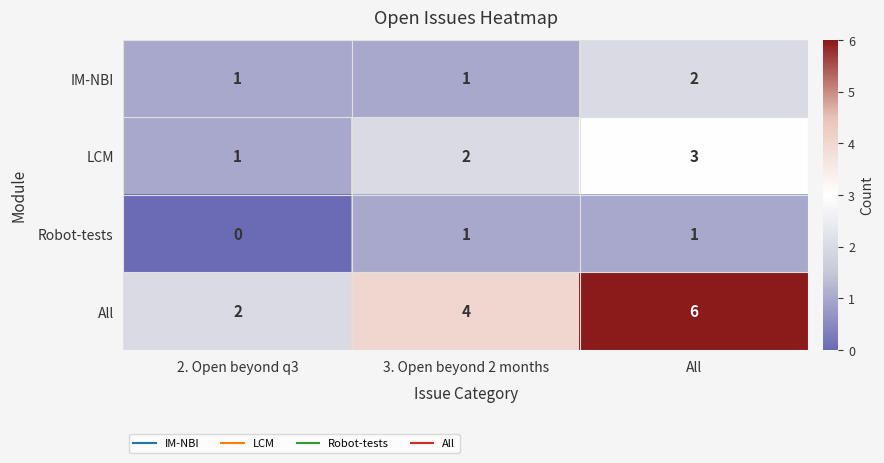

Reading left to right, list all the values displayed in this chart.

IM-NBI: 2. Open beyond q3=1	3. Open beyond 2 months=1	All=2
LCM: 2. Open beyond q3=1	3. Open beyond 2 months=2	All=3
Robot-tests: 2. Open beyond q3=0	3. Open beyond 2 months=1	All=1
All: 2. Open beyond q3=2	3. Open beyond 2 months=4	All=6